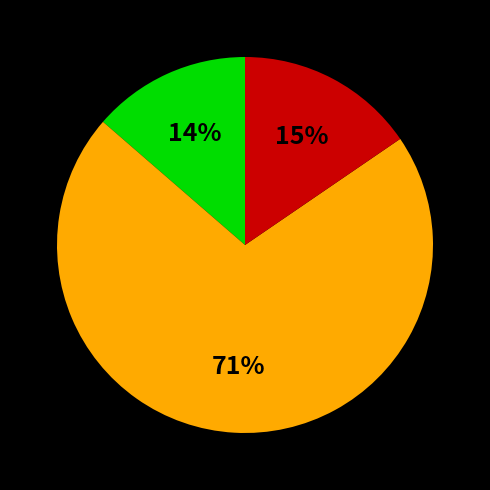

To the nearest percent, what is the average slice percentage?

33%